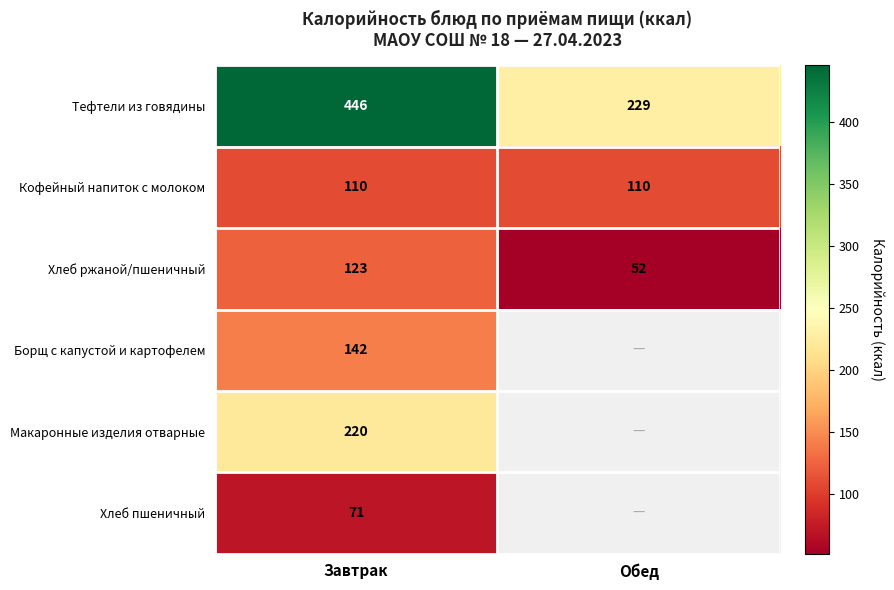

List the labels in order of Хлеб ржаной/пшеничный value, smallest first.

Обед, Завтрак